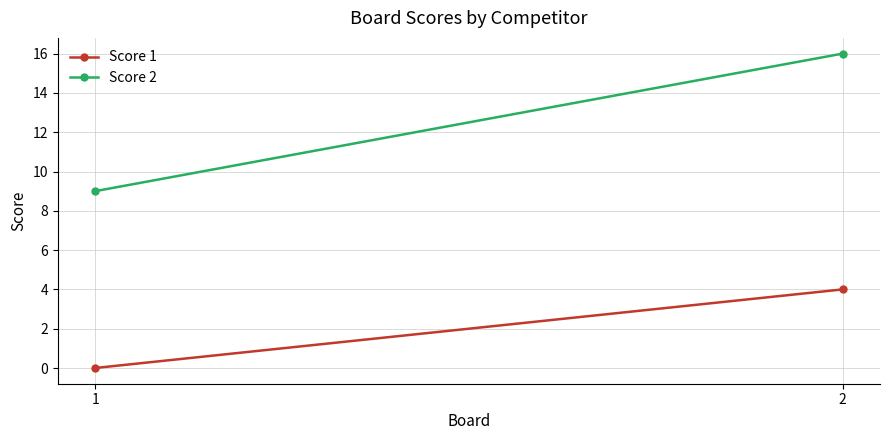

Reading right to left, what are all the values shown in this chart?

Score 1: 2=4	1=0
Score 2: 2=16	1=9